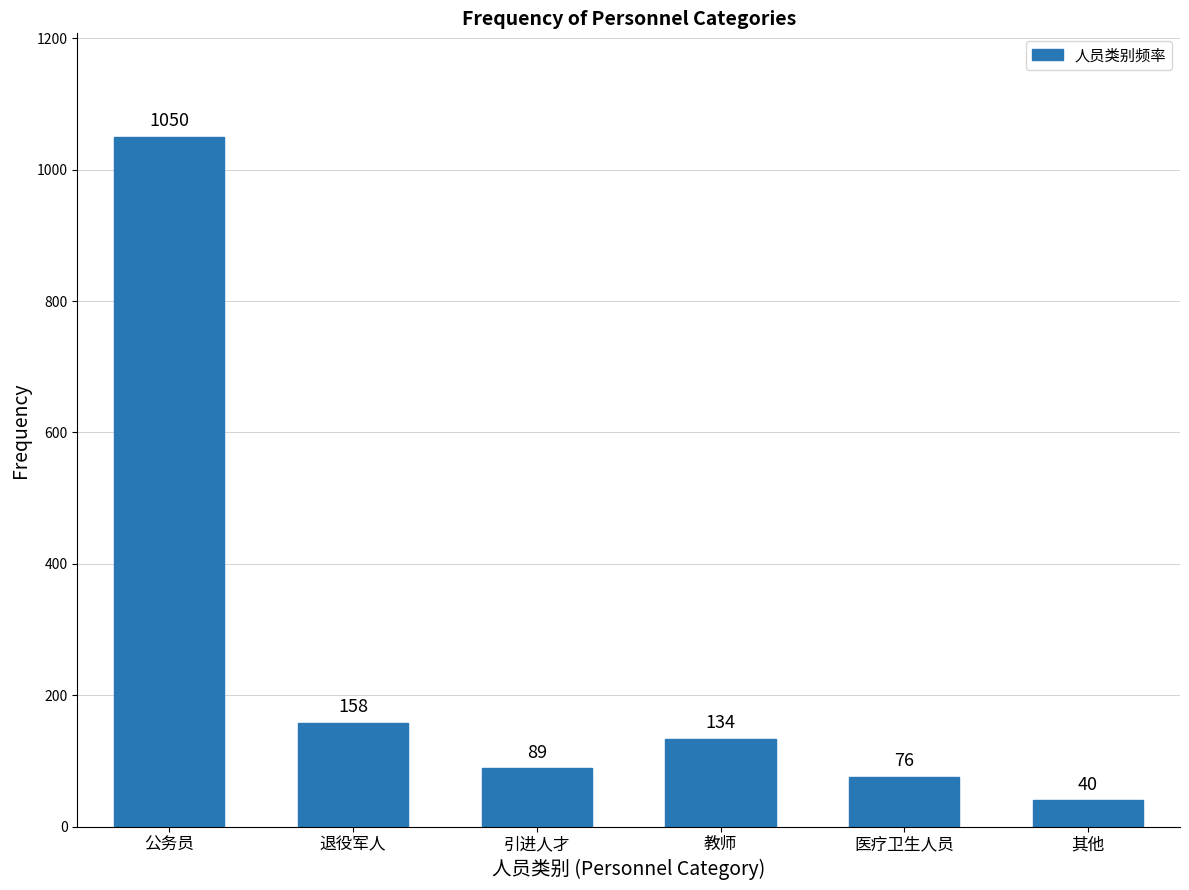

Reading left to right, list all the values displayed in this chart.

1050	158	89	134	76	40